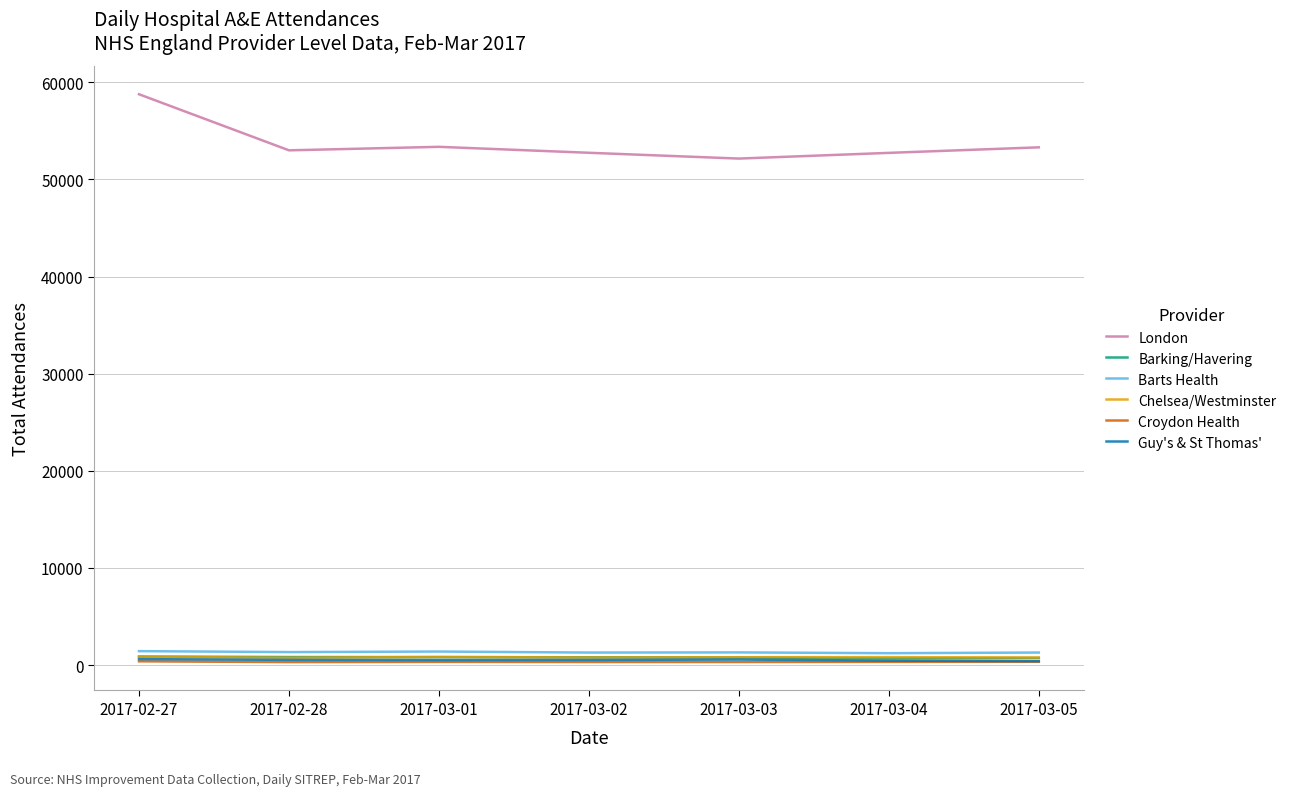

Is the value of Barts Health at 2017-02-28 greater than the value of Barking/Havering at 2017-03-05?

Yes